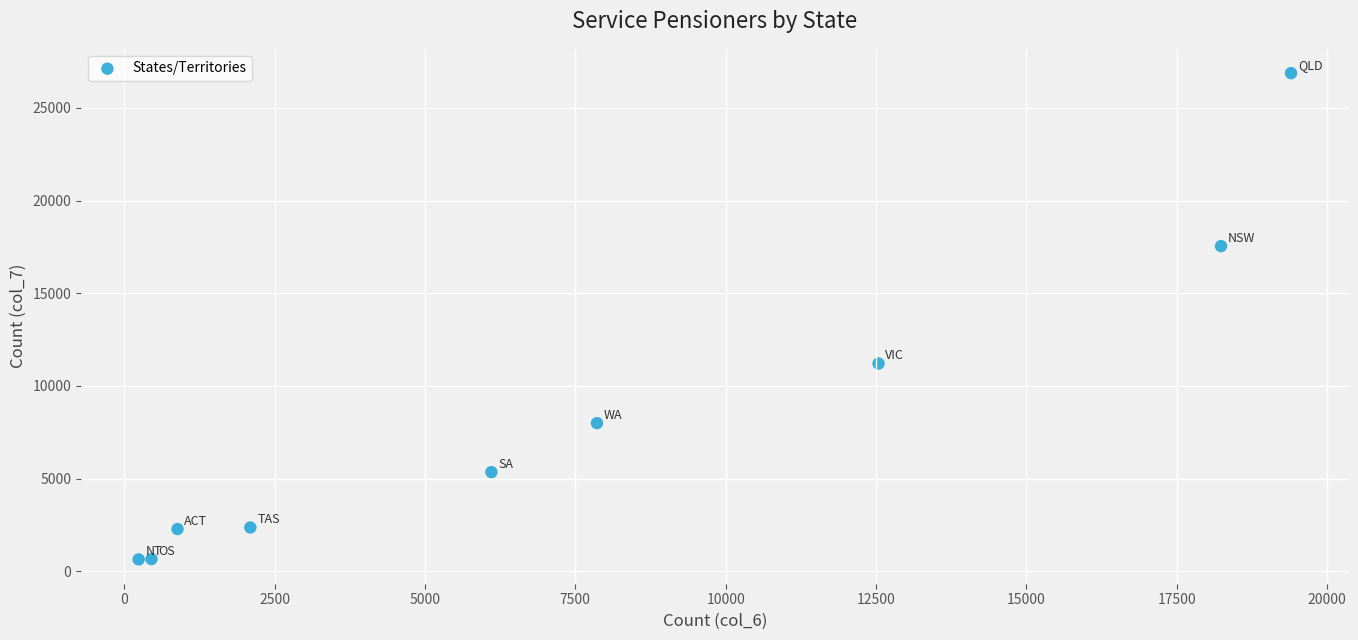

What Y value in the scatter plot is closest to 13756?

11207